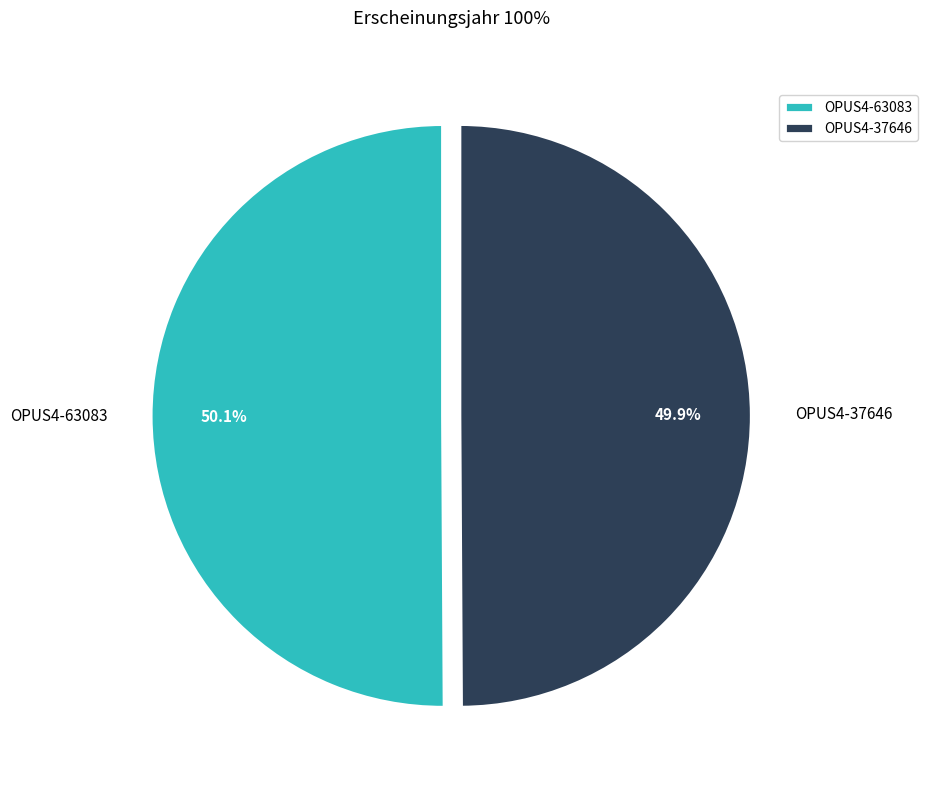

How many slices are in this pie chart?

2